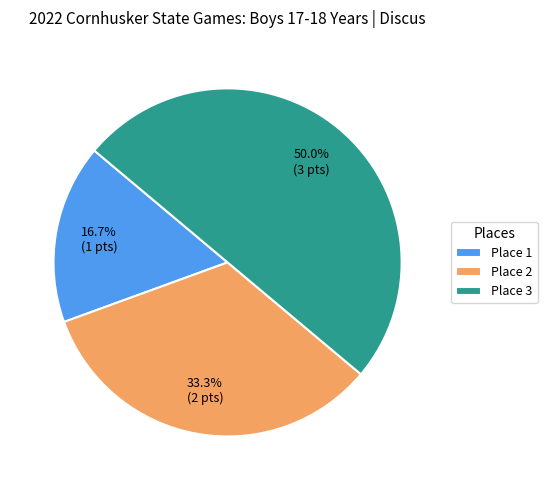

Is Place 2 the majority of the pie?

No